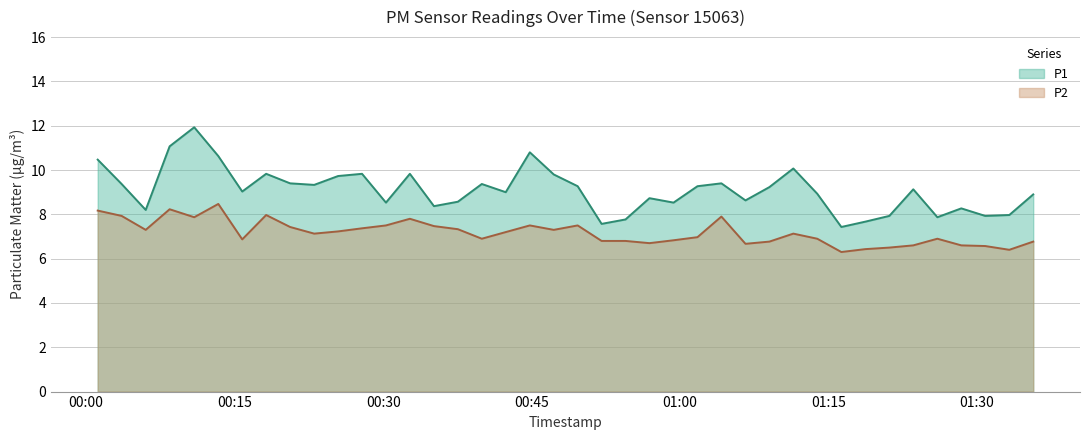

What is the total value across all series at 2023-02-10T00:56:54?

15.4